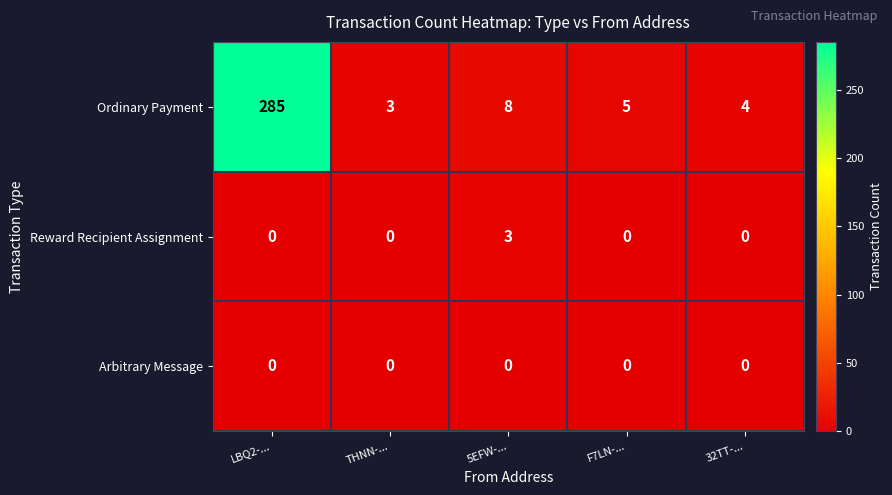

At which label is Ordinary Payment closest to 144?

5EFW-...